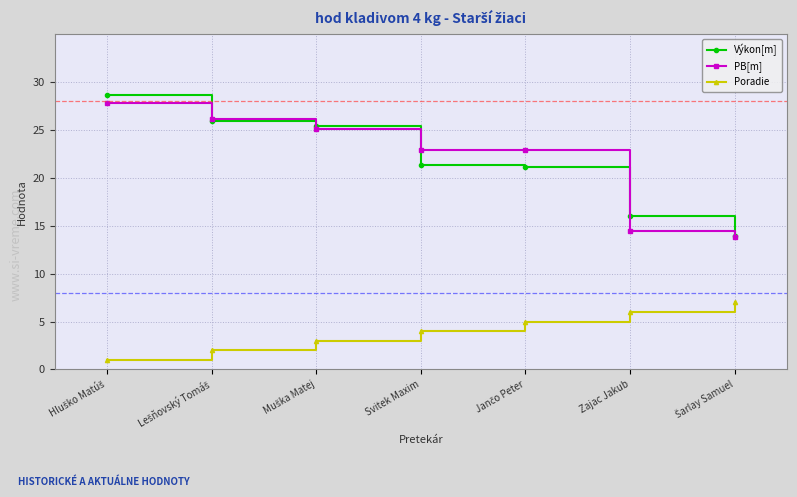

Which series has the widest spread of values?

Výkon[m]